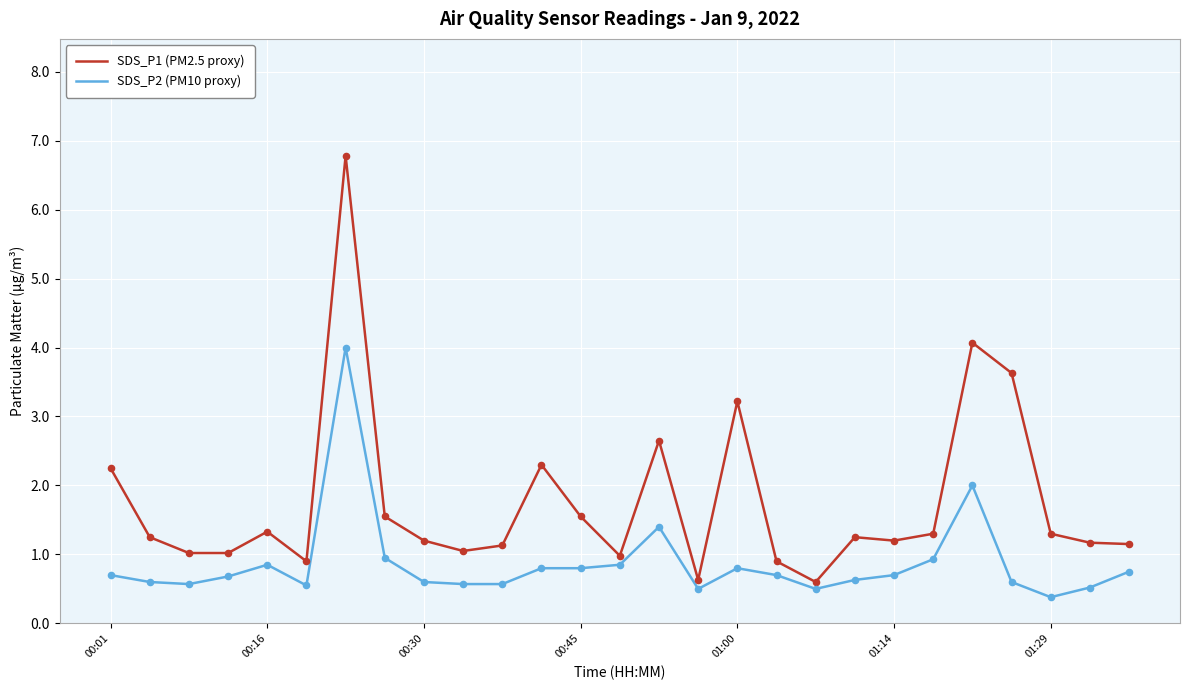

Which series has the largest range (max minus min)?

SDS_P1 (PM2.5 proxy)